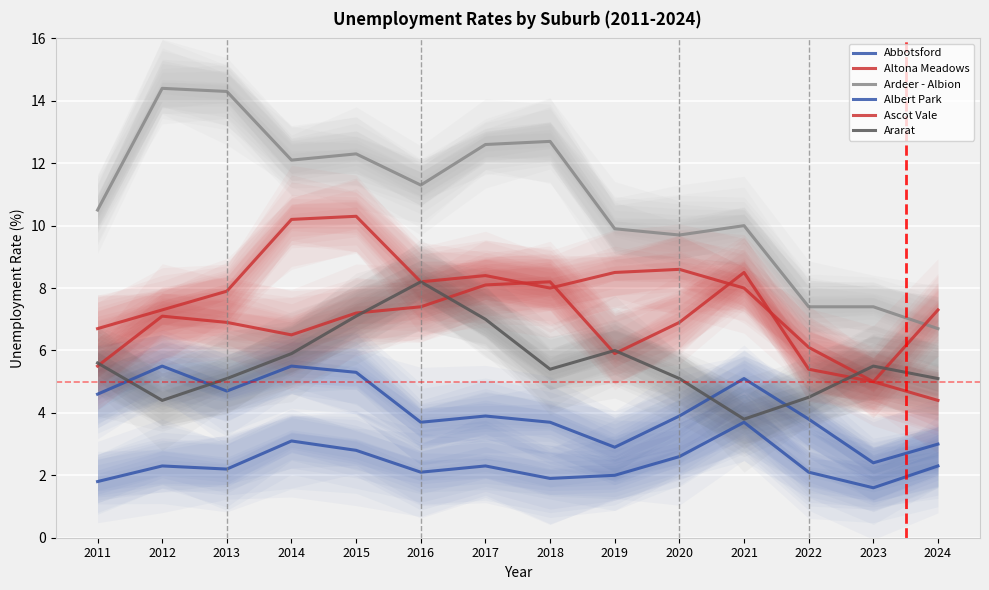

What are all the series names shown in the legend?

Abbotsford, Altona Meadows, Ardeer - Albion, Albert Park, Ascot Vale, Ararat